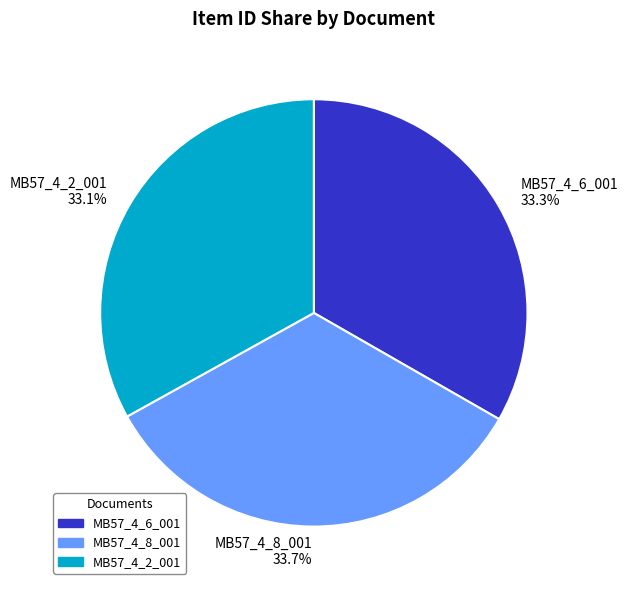

Is it true that MB57_4_6_001 is 23% of the pie?

False